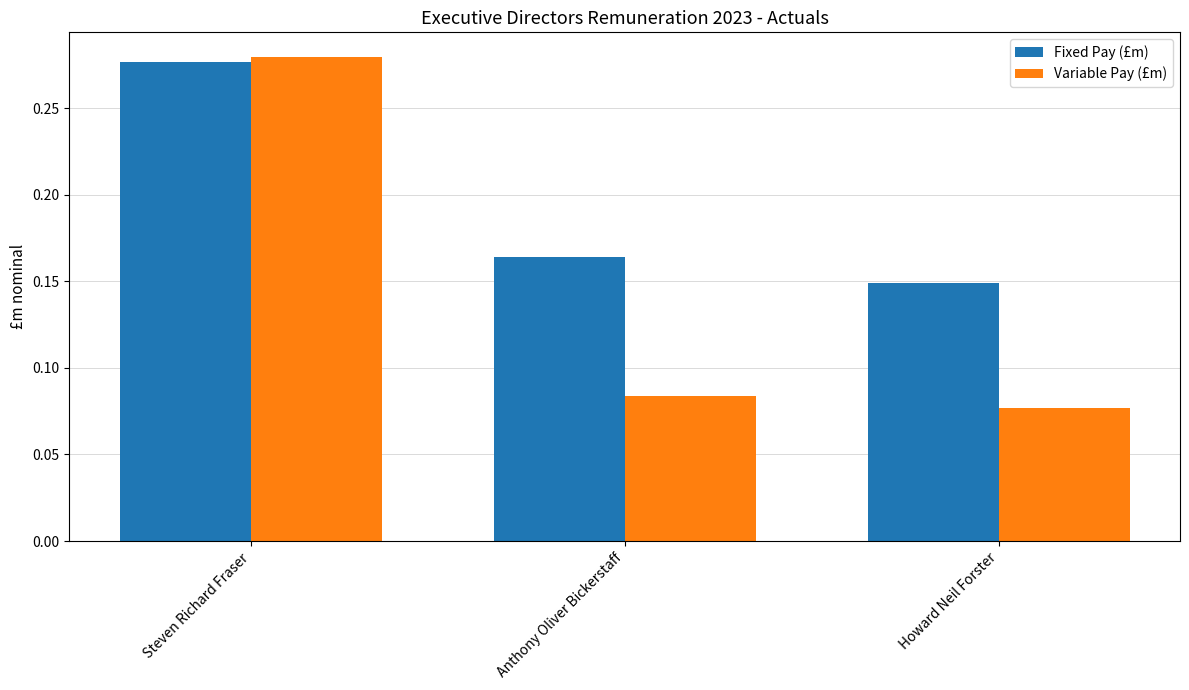

What is the label of the 2nd bar from the right?

Anthony Oliver Bickerstaff